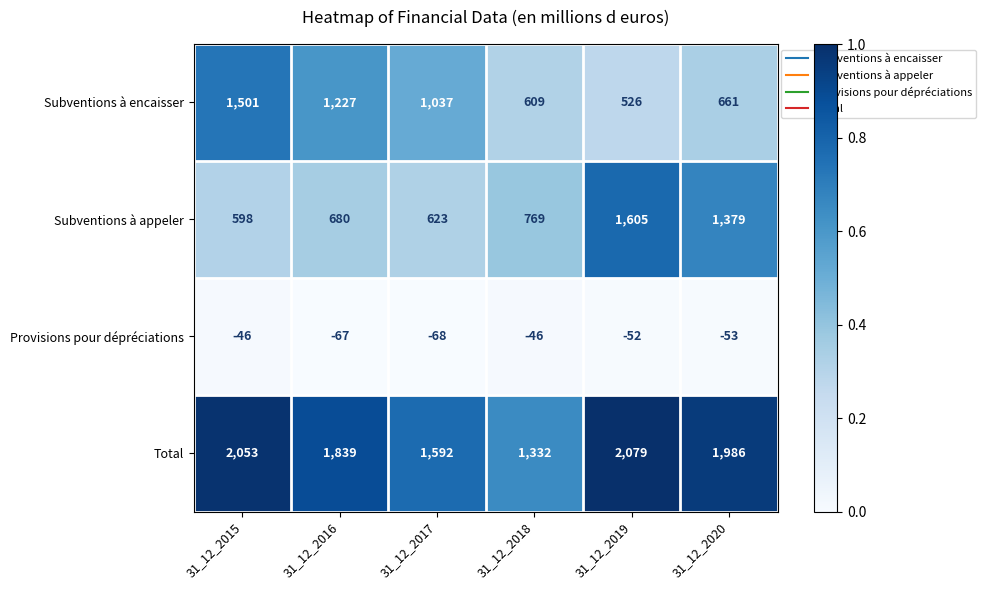

Reading left to right, transcribe all the data shown in this chart.

Subventions à encaisser: 1501	1227	1037	609	526	661
Subventions à appeler: 598	680	623	769	1605	1379
Provisions pour dépréciations: -46	-67	-68	-46	-52	-53
Total: 2053	1839	1592	1332	2079	1986